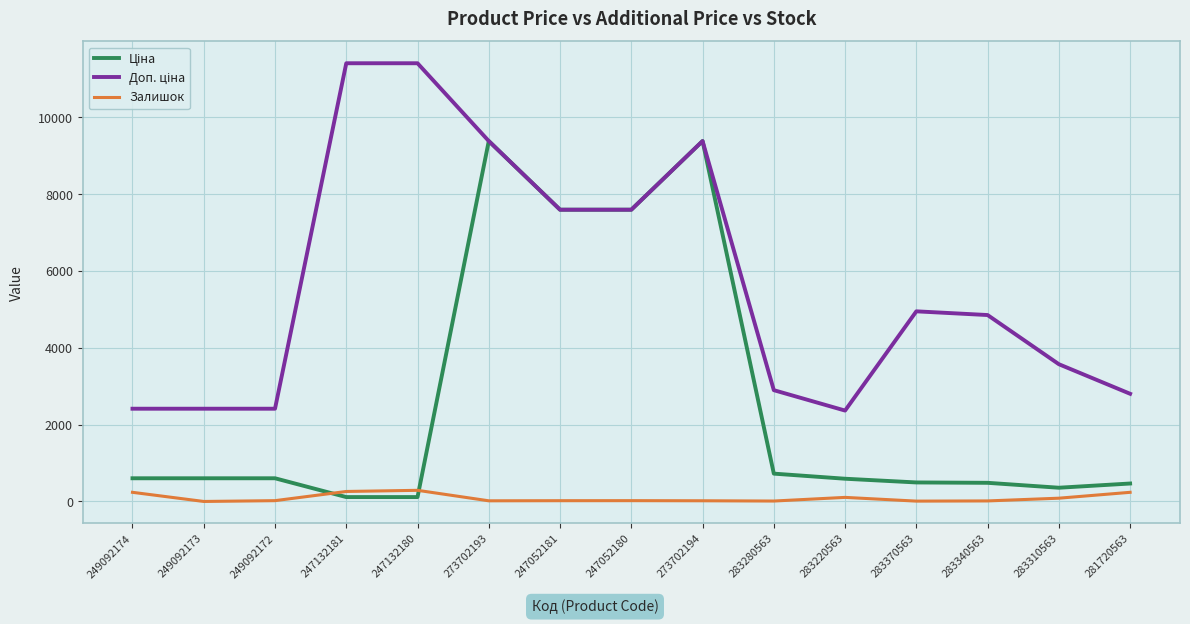

What position from the right is 249092173?

14